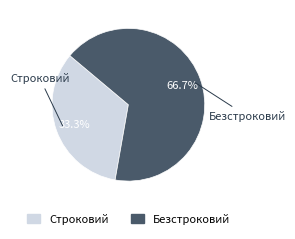

What percentage is NOT represented by Безстроковий?

33.3%